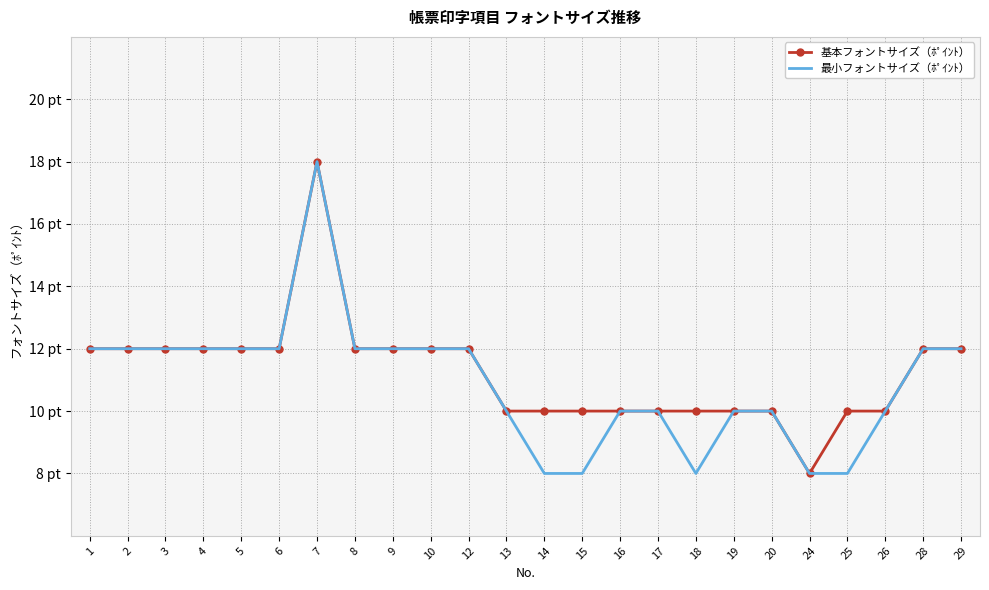

What are all the series names shown in the legend?

基本フォントサイズ（ﾎﾟｲﾝﾄ）, 最小フォントサイズ（ﾎﾟｲﾝﾄ）